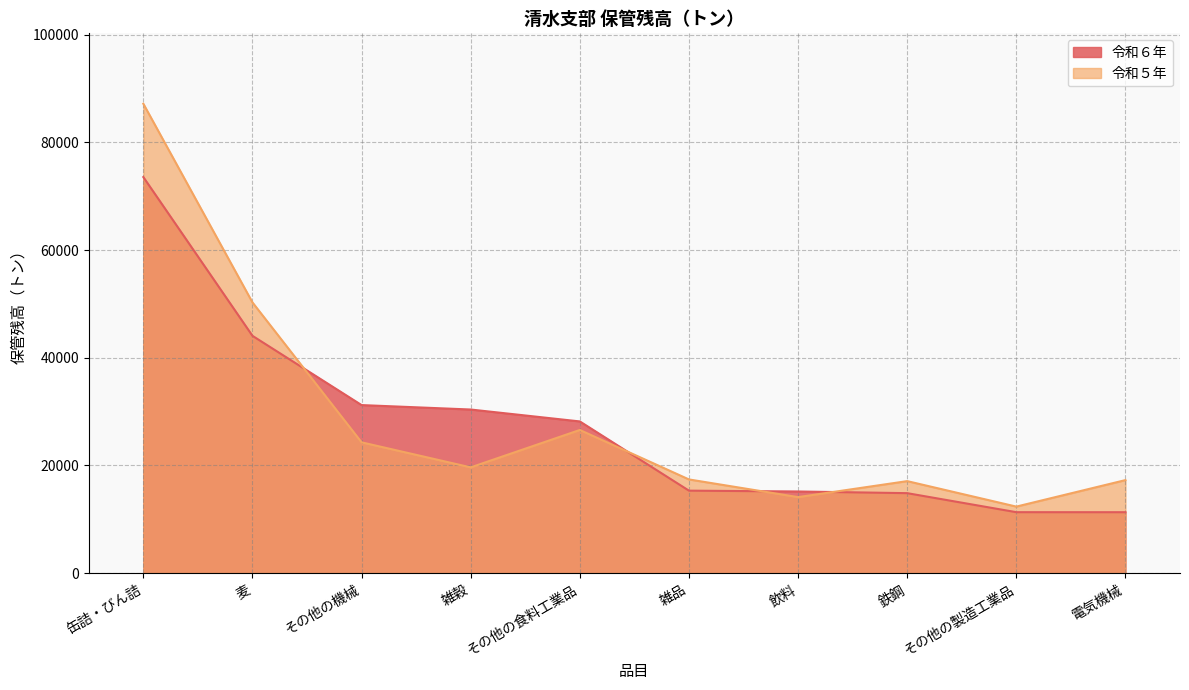

True or false: 令和５年 has a value of 5007 at その他の製造工業品.

False